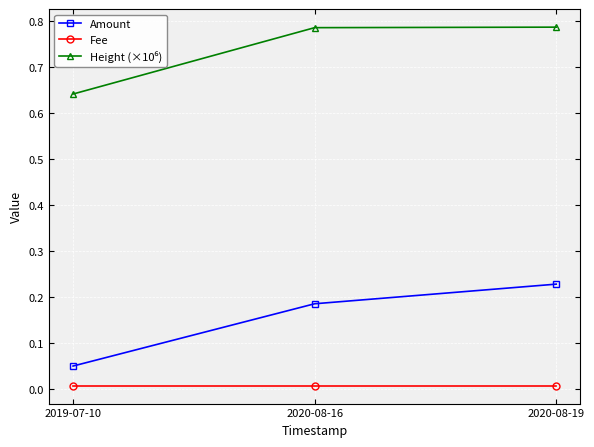

Which category has the highest value in the Amount series?

2020-08-19